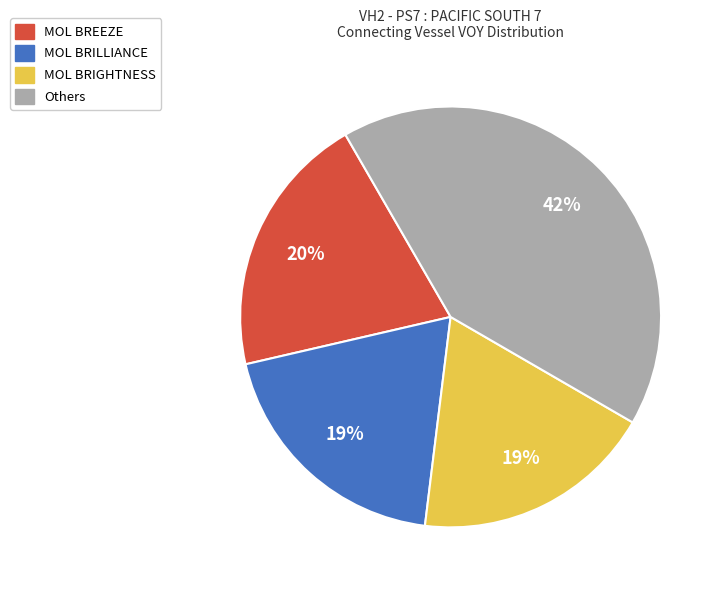

To the nearest percent, what is the difference between the largest and smallest slice percentages?

23%